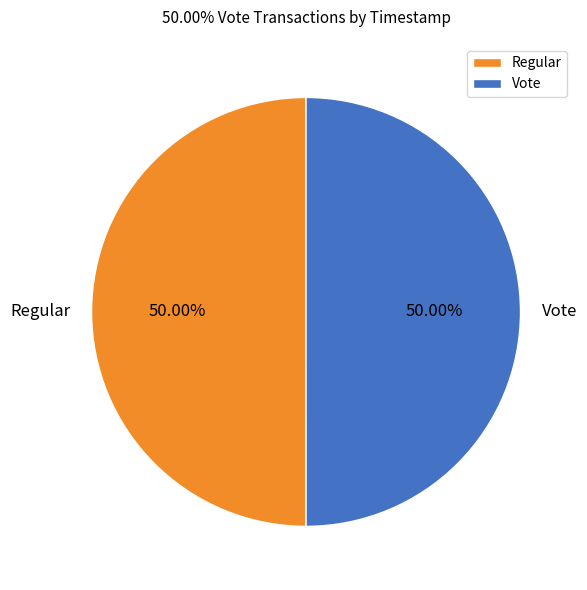

To the nearest percent, what is the average slice percentage?

50%